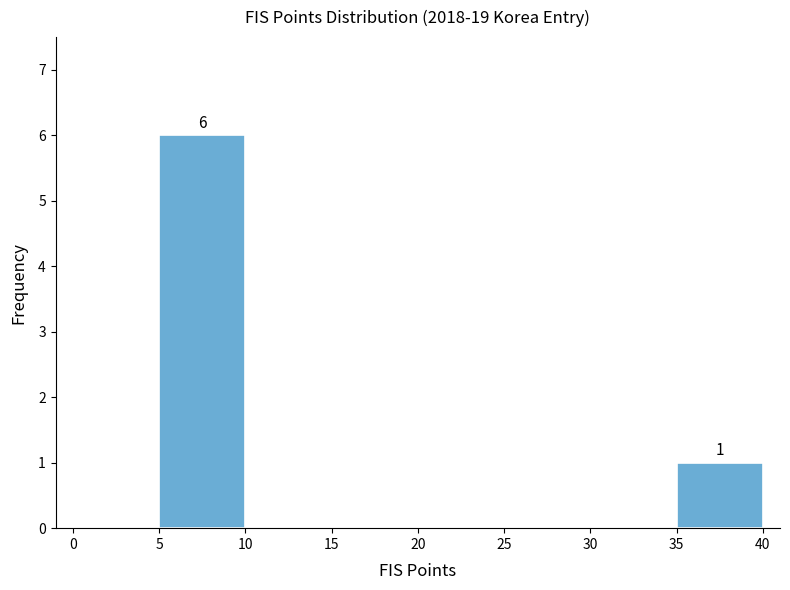

Which range on the x-axis has the tallest bar?

5 to 10